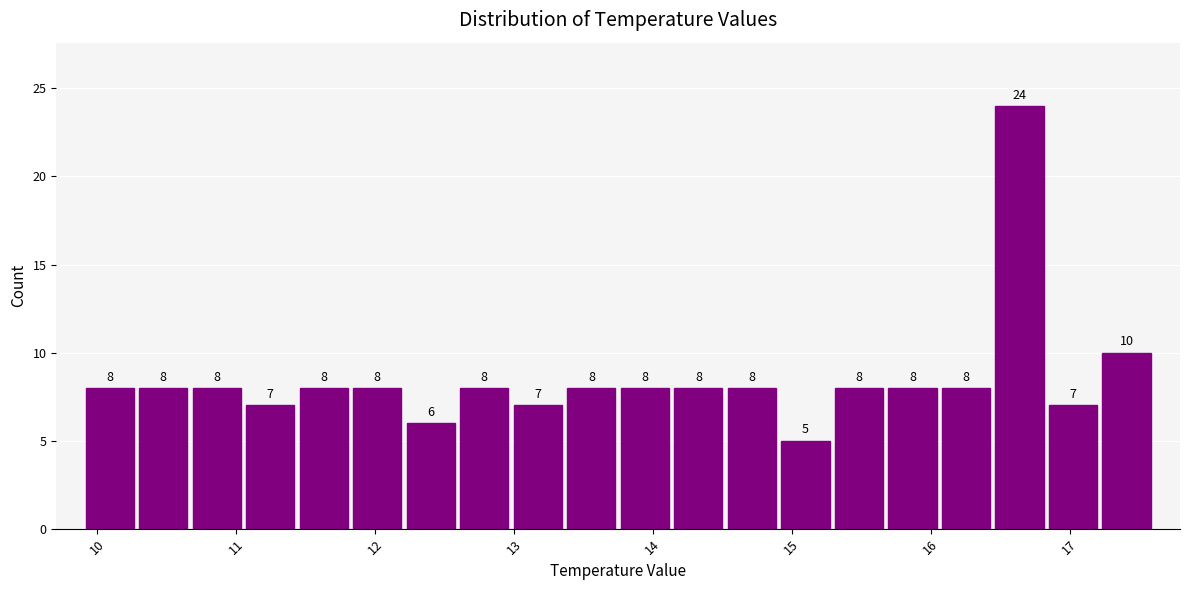

Around what value on the x-axis is the tallest bar? Give the approximate position of its centre, as read against the axis.

16.6